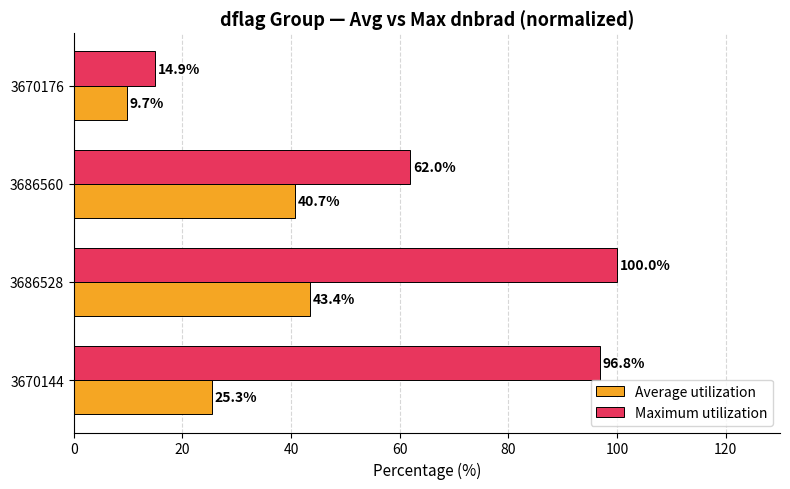

Which series has the largest range (max minus min)?

Maximum utilization